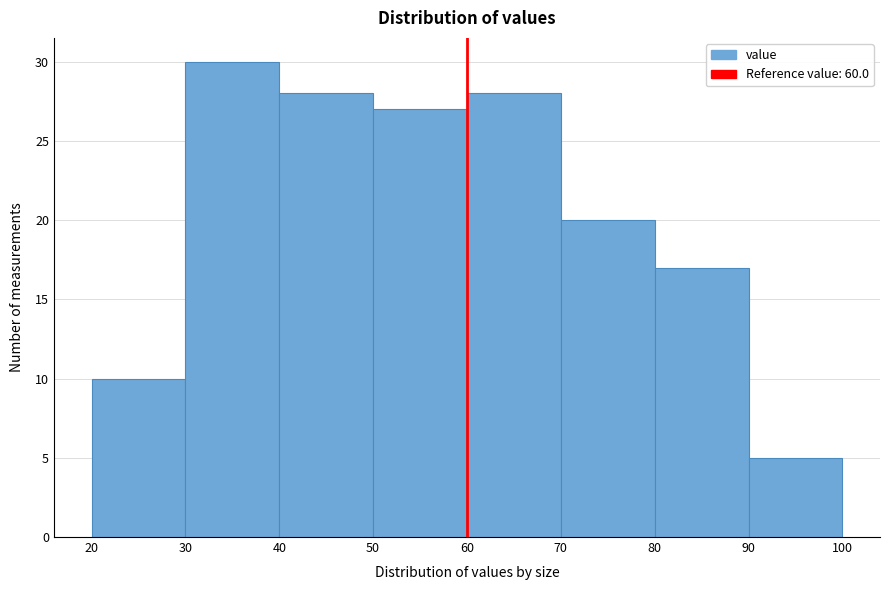

Over which range of the x-axis is the bar tallest?

30 to 40